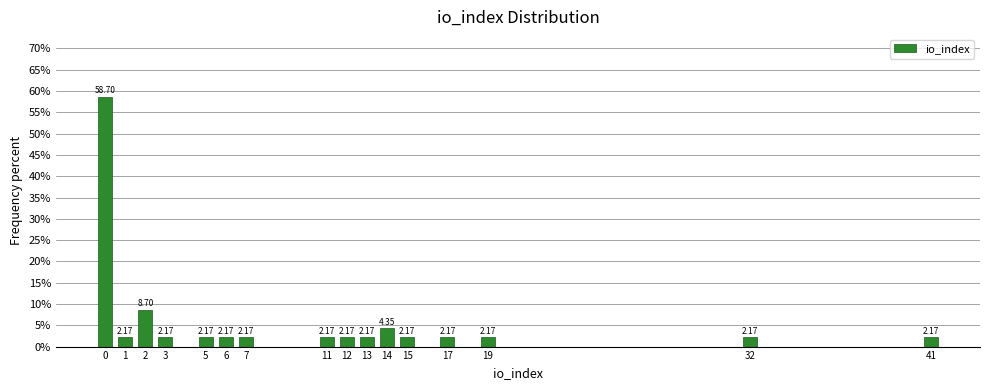

Which has a higher value, 14 or 32?

14